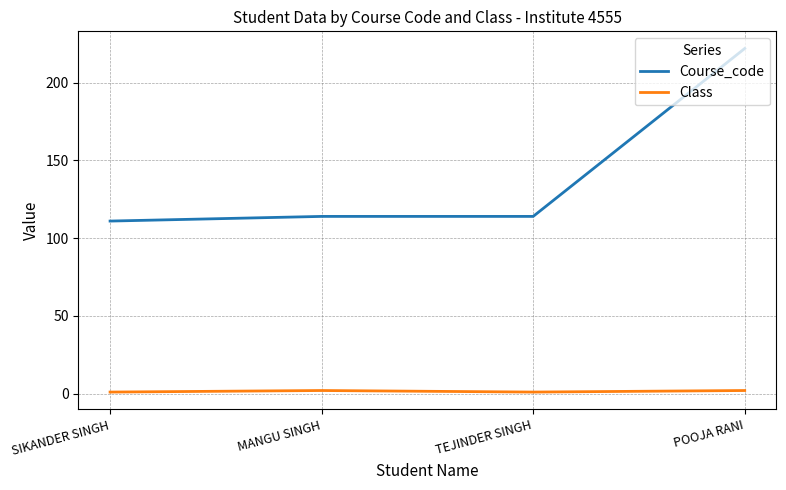

What value does the Class series have at SIKANDER SINGH?

1